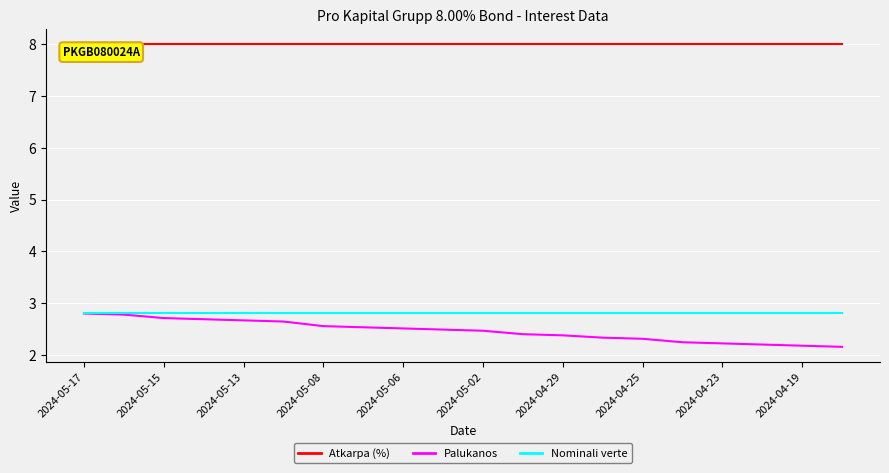

What is the greatest value displayed?

8.0